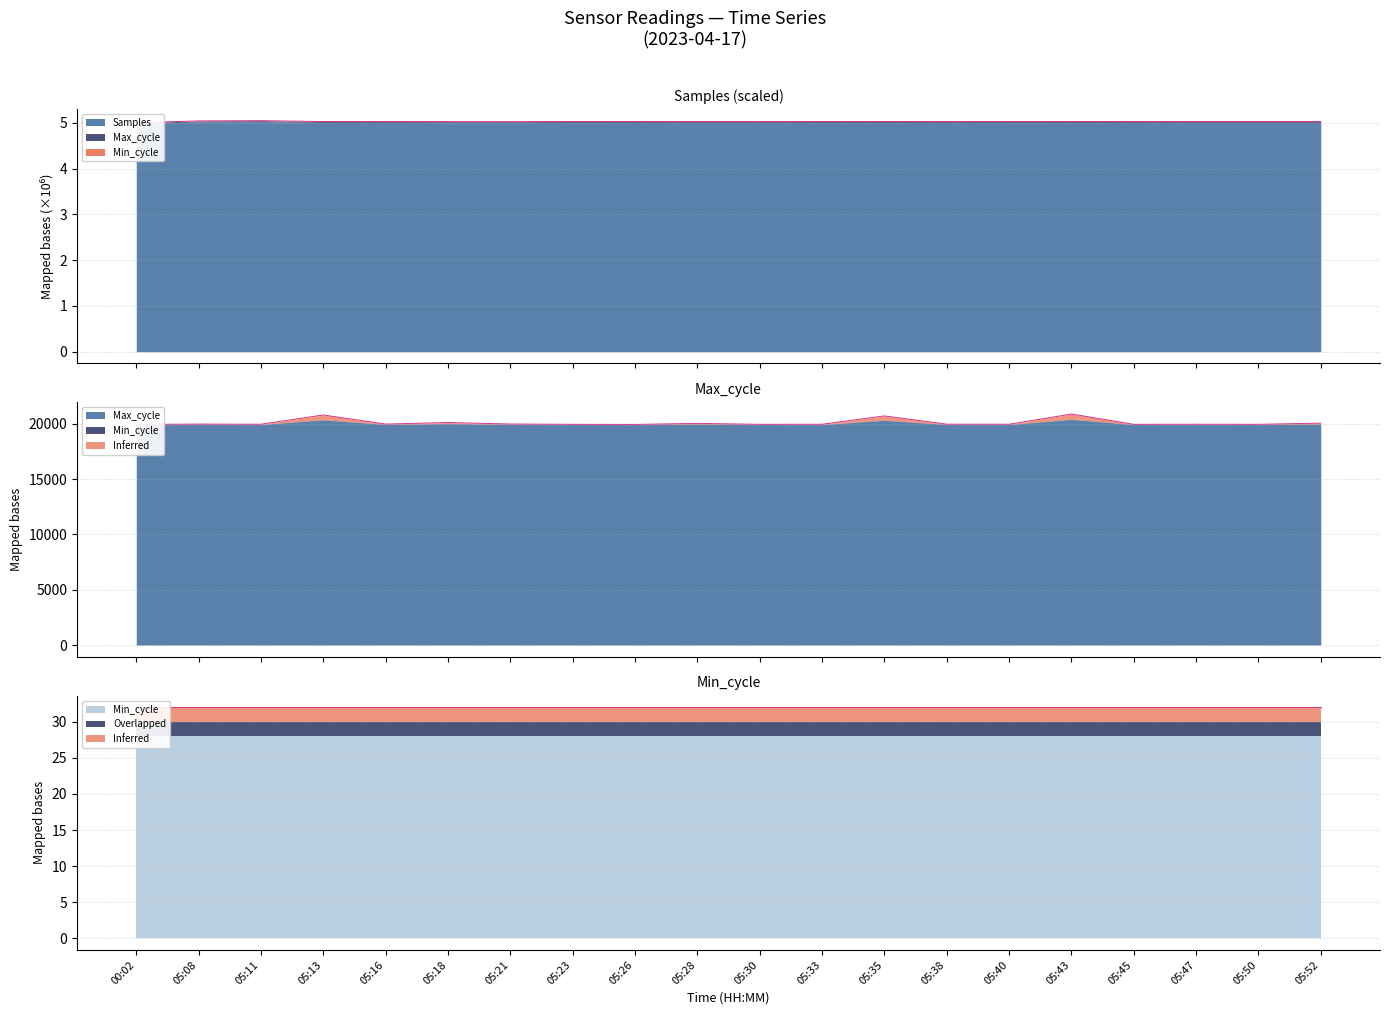

Where is Samples nearest to the value 5?

00:02